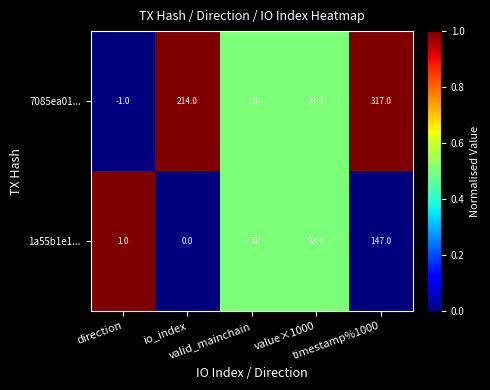

Which series has the largest total across all categories?

7085ea01...